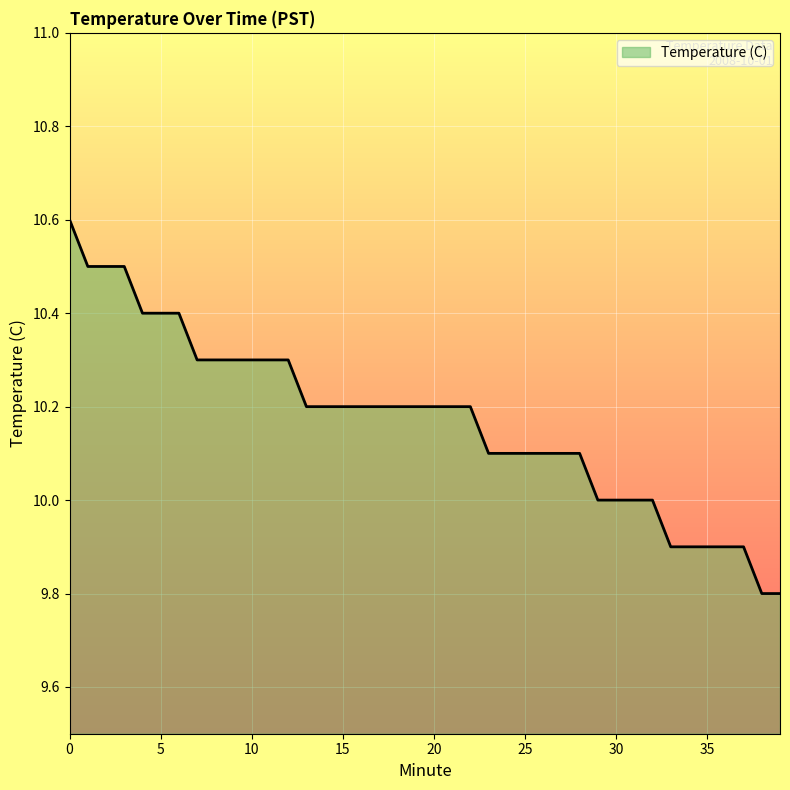

What is the minimum value shown in the chart?

9.8